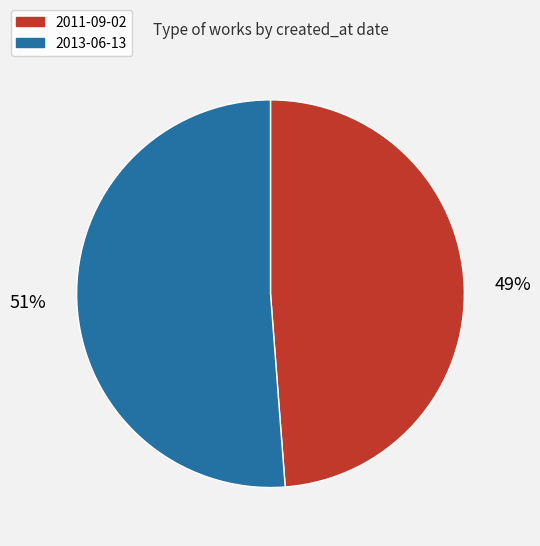

What is the ratio of the value at 2013-06-13 to the value at 2011-09-02?

1.0